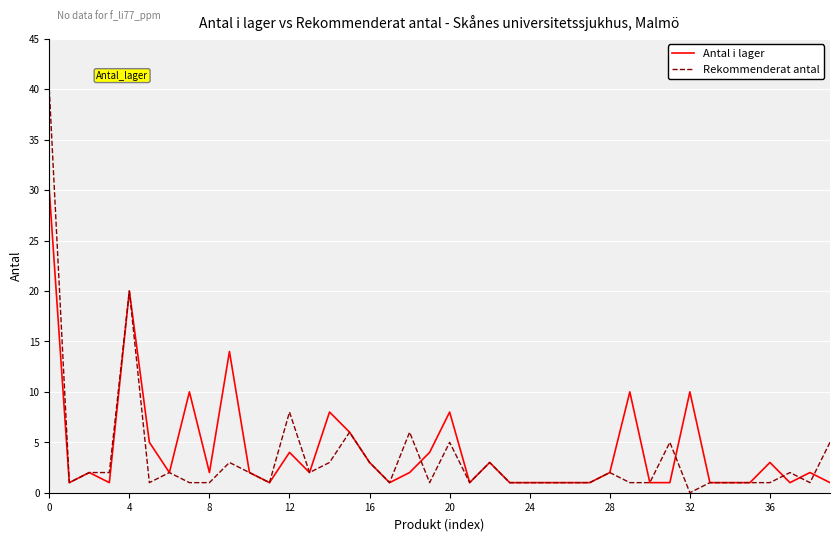

Which series has the largest range (max minus min)?

Rekommenderat antal